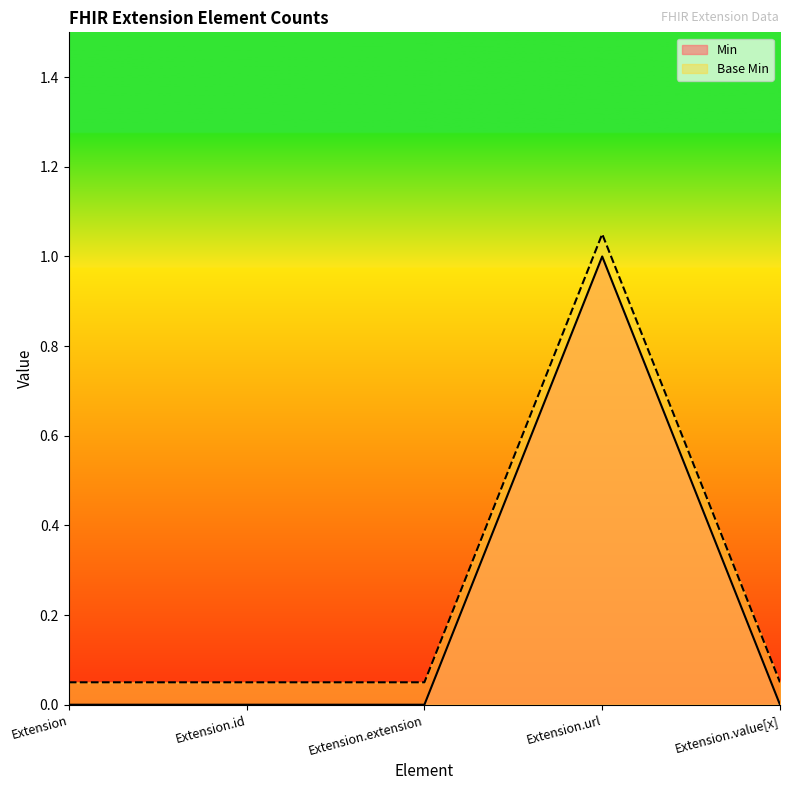

Is the value of Min at Extension.url greater than the value of Base Min at Extension.url?

No